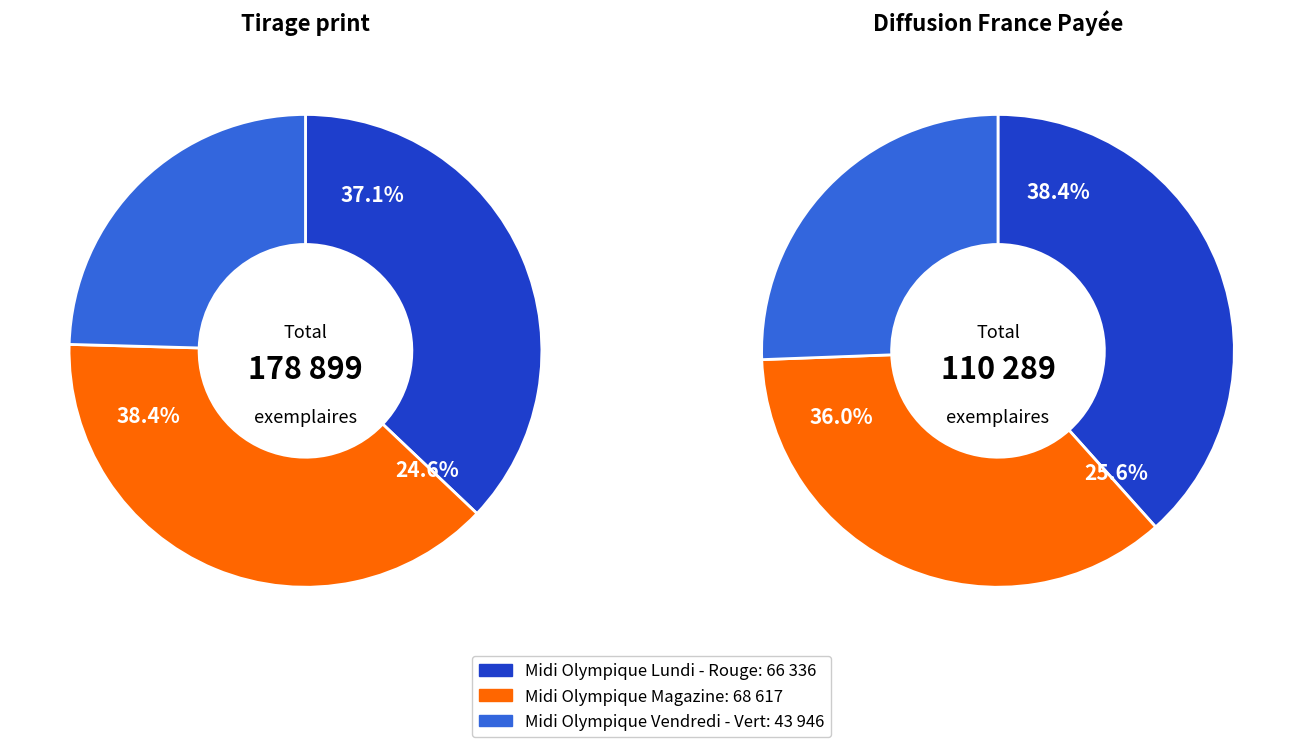

To the nearest percent, what is the difference between the Midi Olympique Lundi - Rouge and Midi Olympique Vendredi - Vert slice percentages?

13%